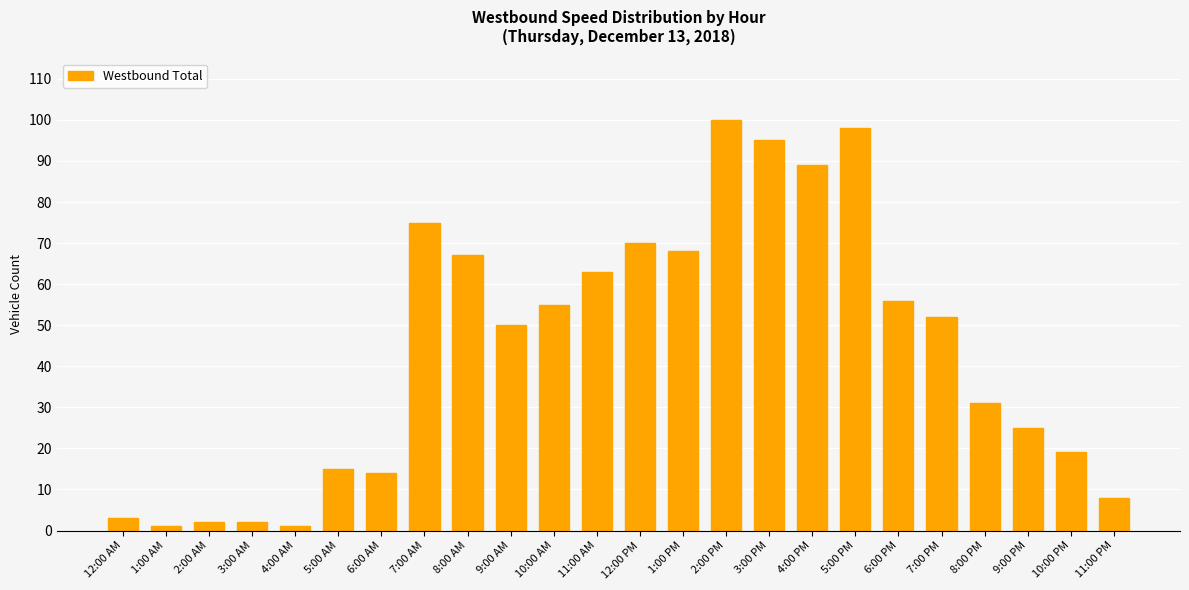

Reading left to right, extract all data points from this chart.

3	1	2	2	1	15	14	75	67	50	55	63	70	68	100	95	89	98	56	52	31	25	19	8